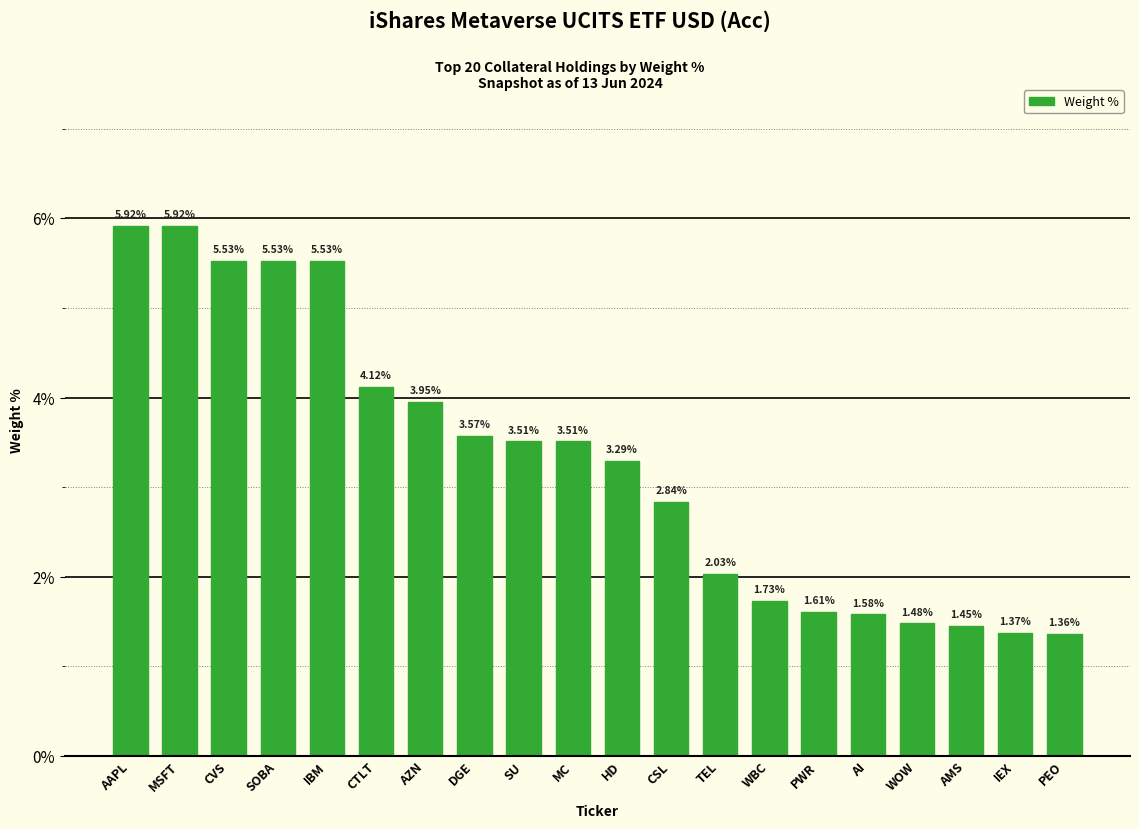

The value at IBM is 9.2. True or false?

False